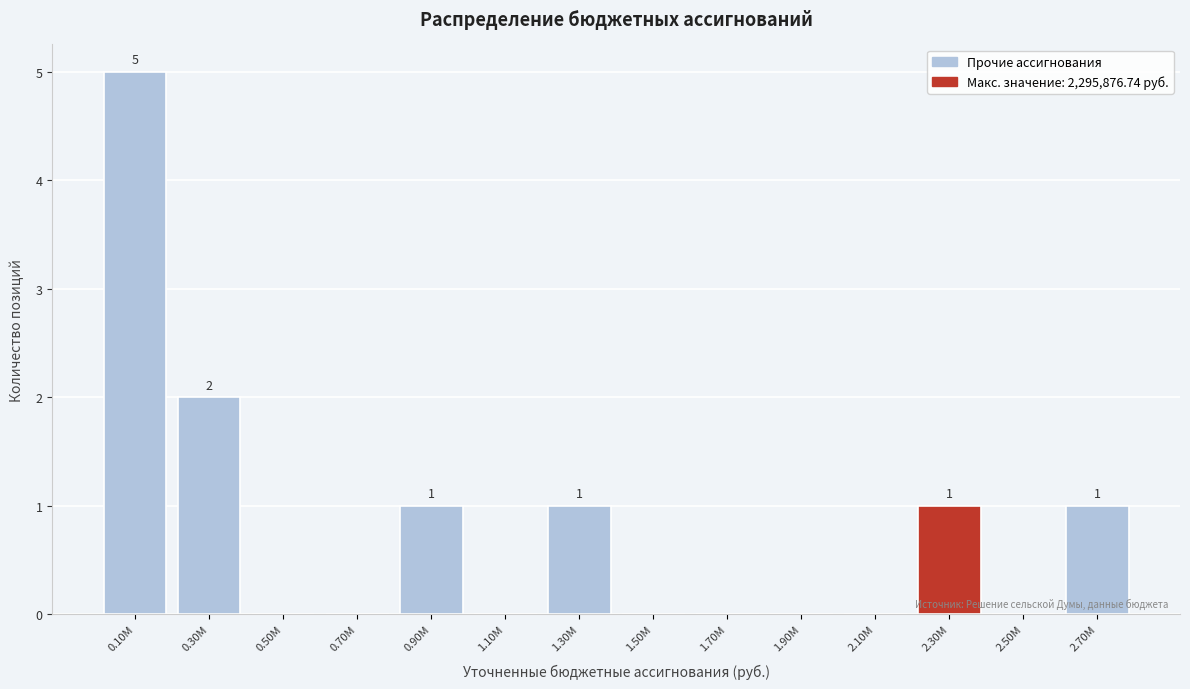

Reading left to right, extract all data points from this chart.

0.10M=5	0.30M=2	0.50M=0	0.70M=0	0.90M=1	1.10M=0	1.30M=1	1.50M=0	1.70M=0	1.90M=0	2.10M=0	2.30M=1	2.50M=0	2.70M=1